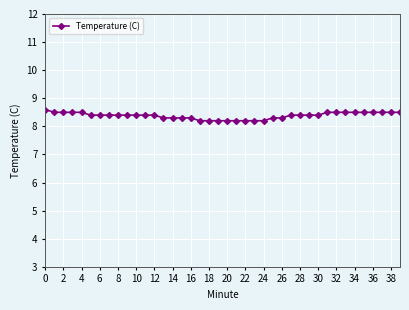

Count the values in the range 8 to 9.

40